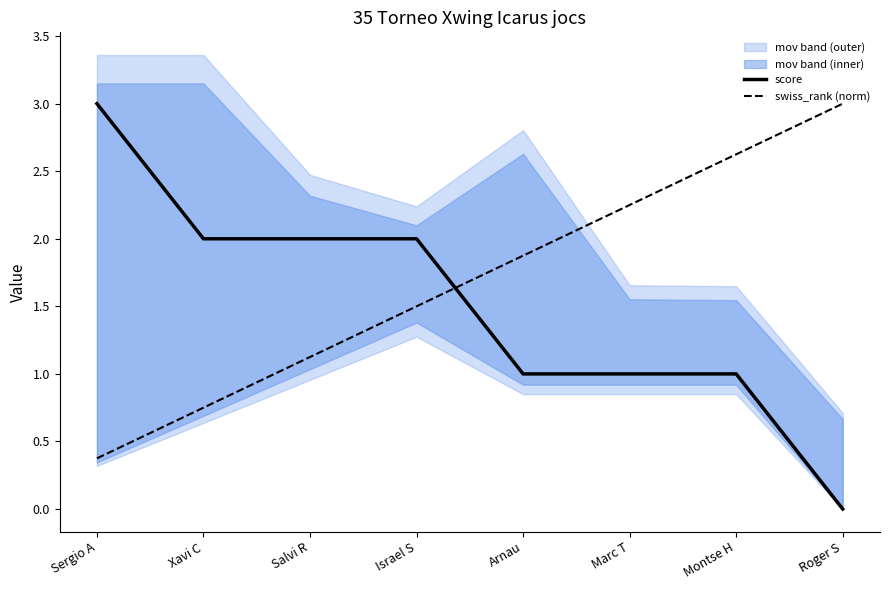

Between which two adjacent categories do swiss_rank (norm) and score first intersect?

Israel S and Arnau